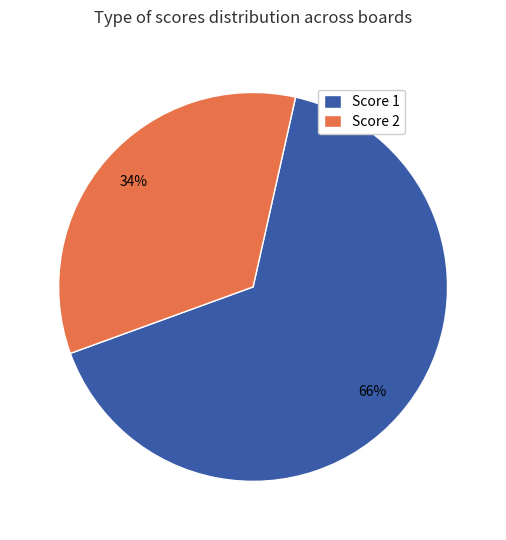

Rank the categories by value from lowest to highest.

Score 2, Score 1